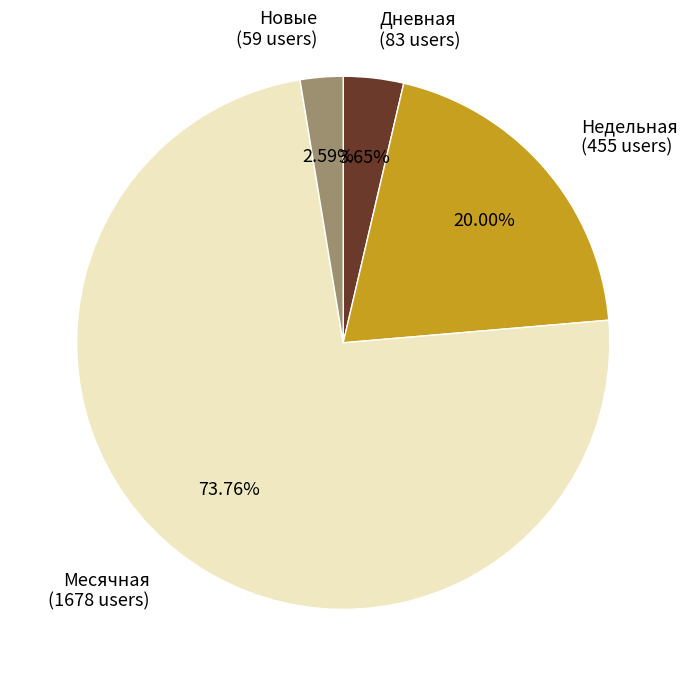

Is there a majority slice in this chart?

Yes